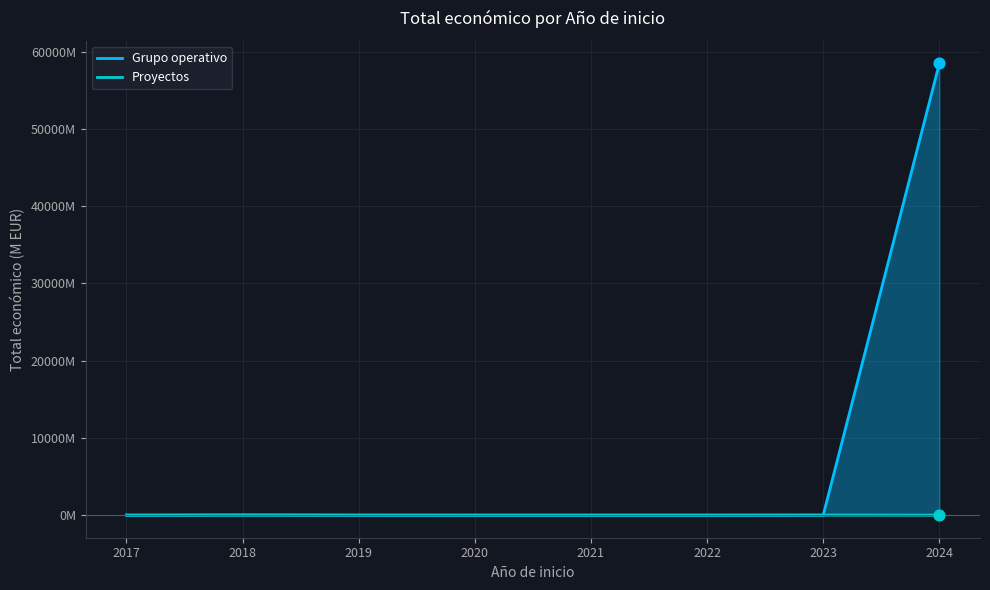

What are all the series names shown in the legend?

Grupo operativo, Proyectos